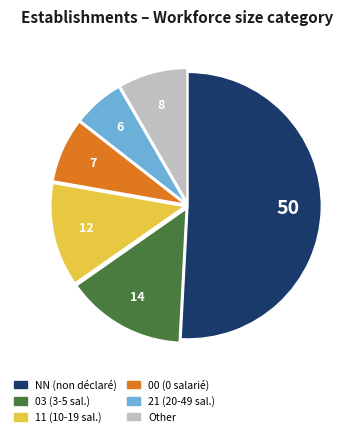

Is there any slice that represents more than half of the pie?

Yes